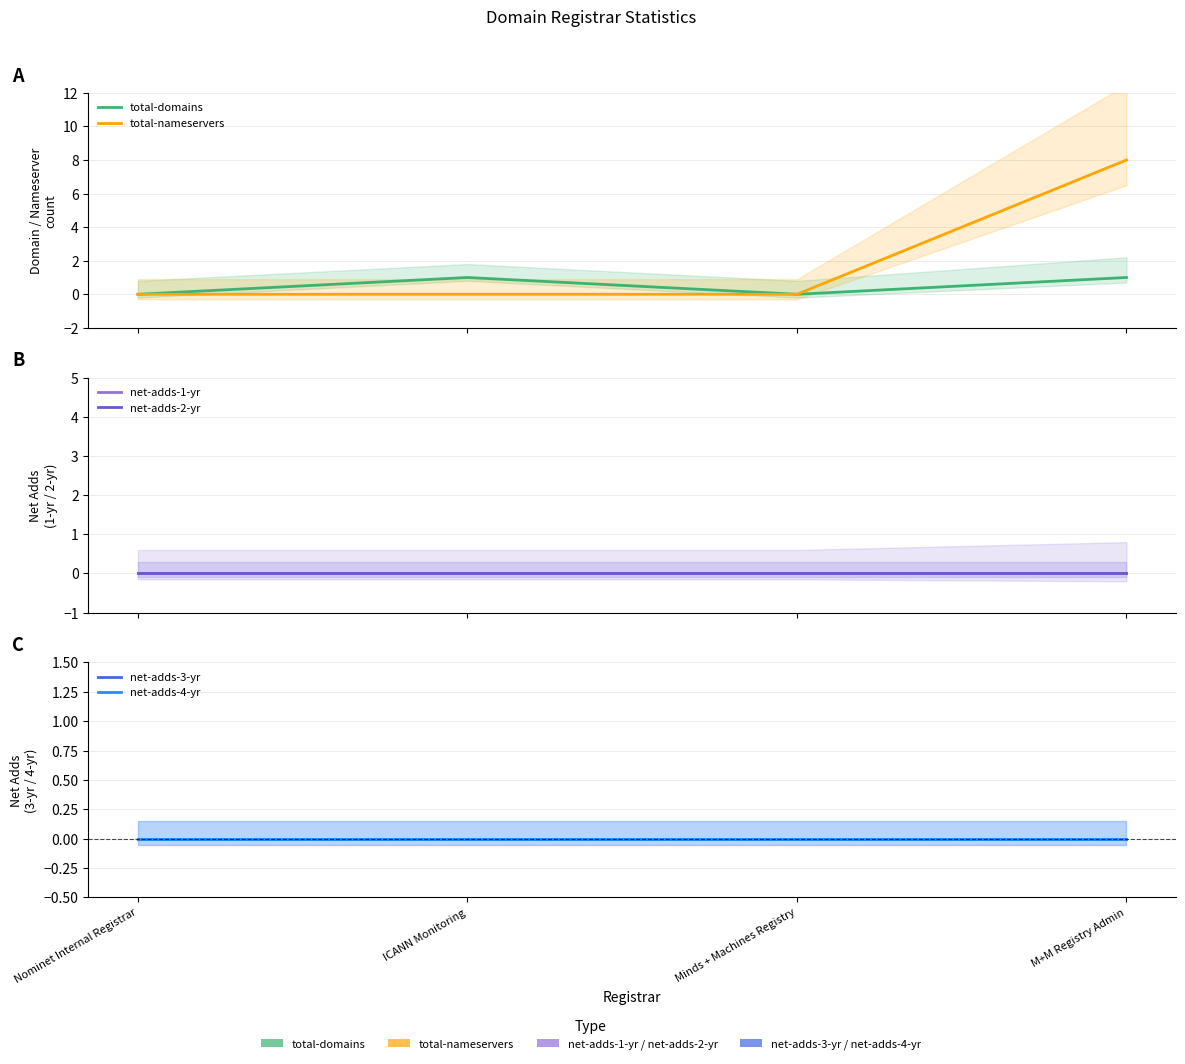

How many lines are shown in the chart?

6